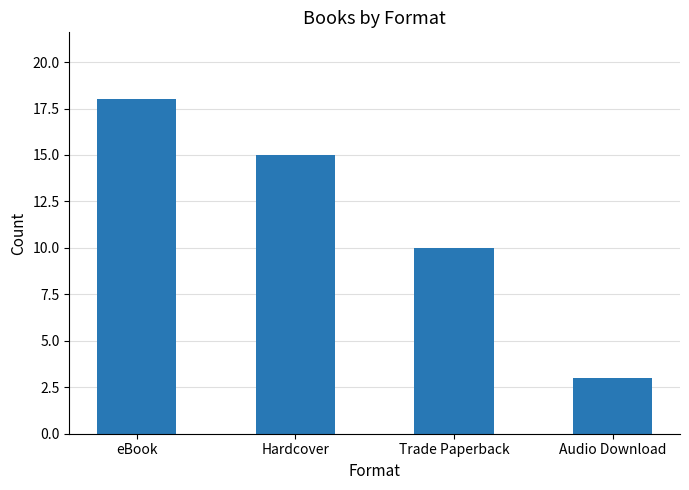

What is the difference between the maximum and second lowest values?

8